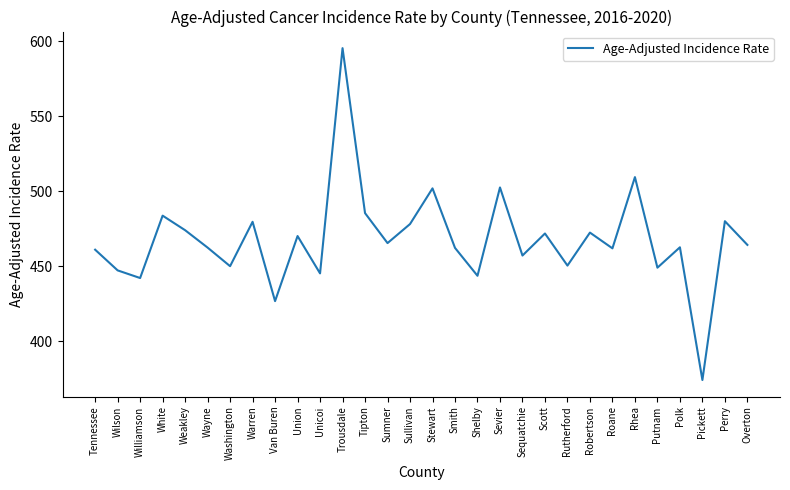

The chart shows a value of 877.6 at Trousdale. True or false?

False